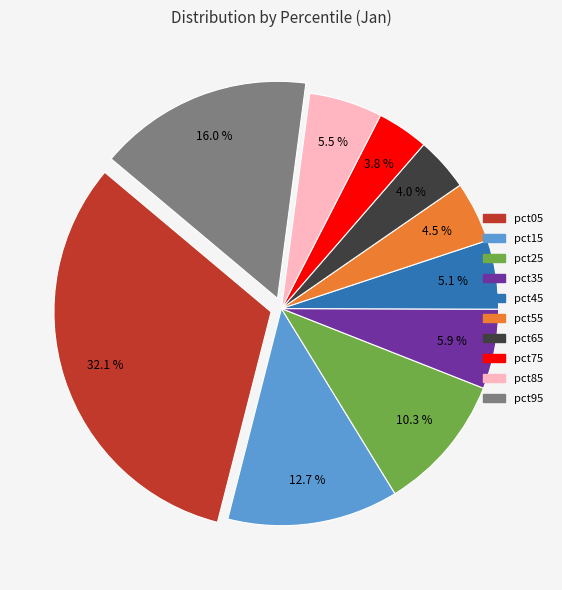

What percentage is the pct75 slice, to the nearest percent?

4%